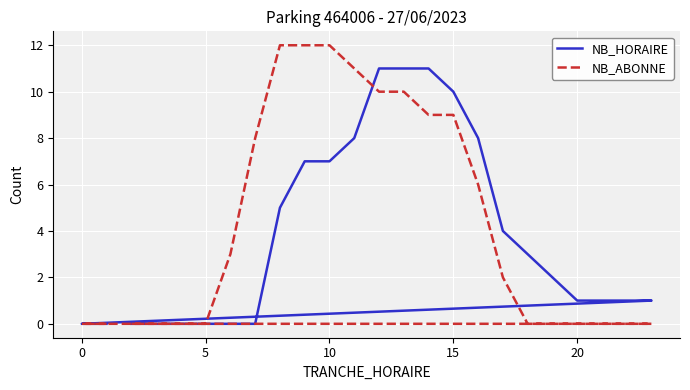

True or false: NB_HORAIRE and NB_ABONNE intersect in this chart.

True